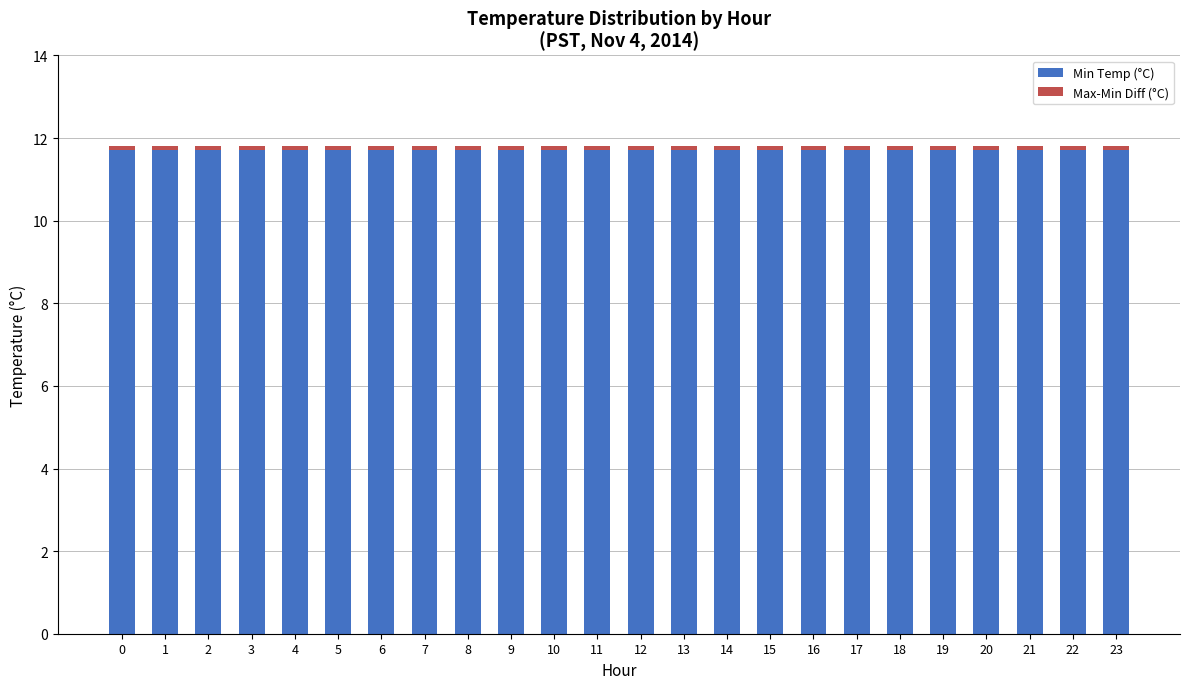

What is the average value of the Min Temp (°C) series?

11.7